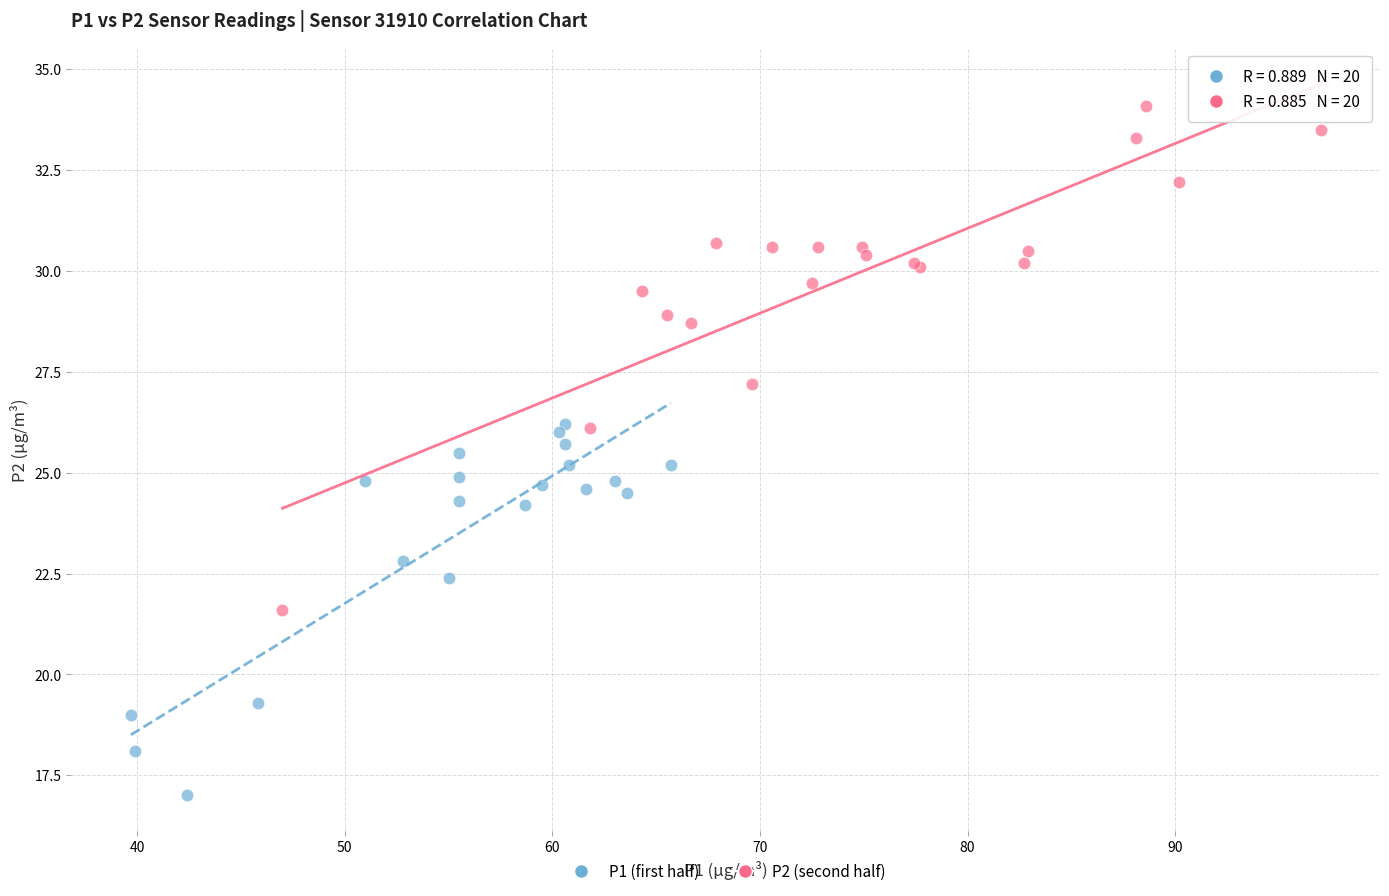

Which series reaches the maximum Y coordinate?

P2 (second half)